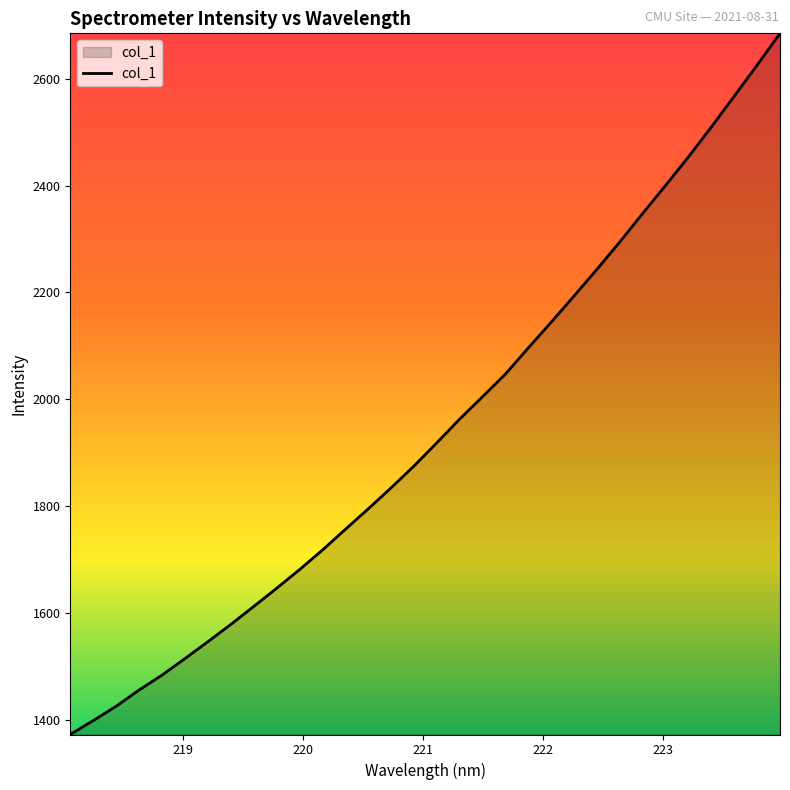

How many distinct data groups are displayed?

1